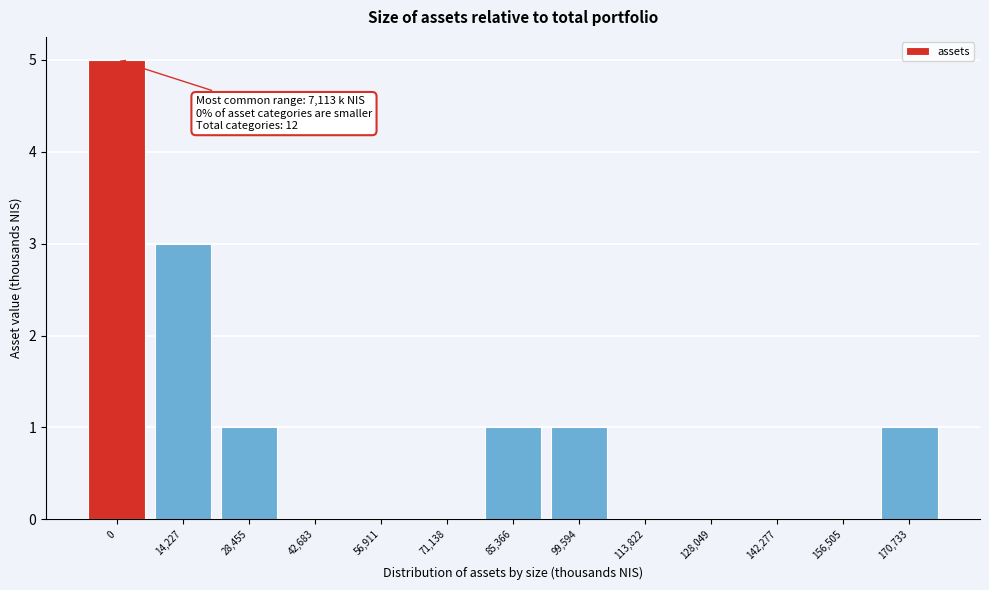

Reading right to left, what are all the values shown in this chart?

170,733=1	156,505=0	142,277=0	128,049=0	113,822=0	99,594=1	85,366=1	71,138=0	56,911=0	42,683=0	28,455=1	14,227=3	0=5